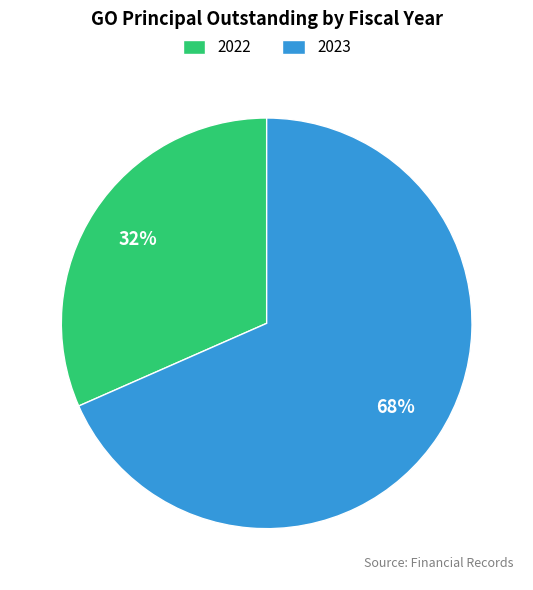

Is it true that 2023 is 77% of the pie?

False